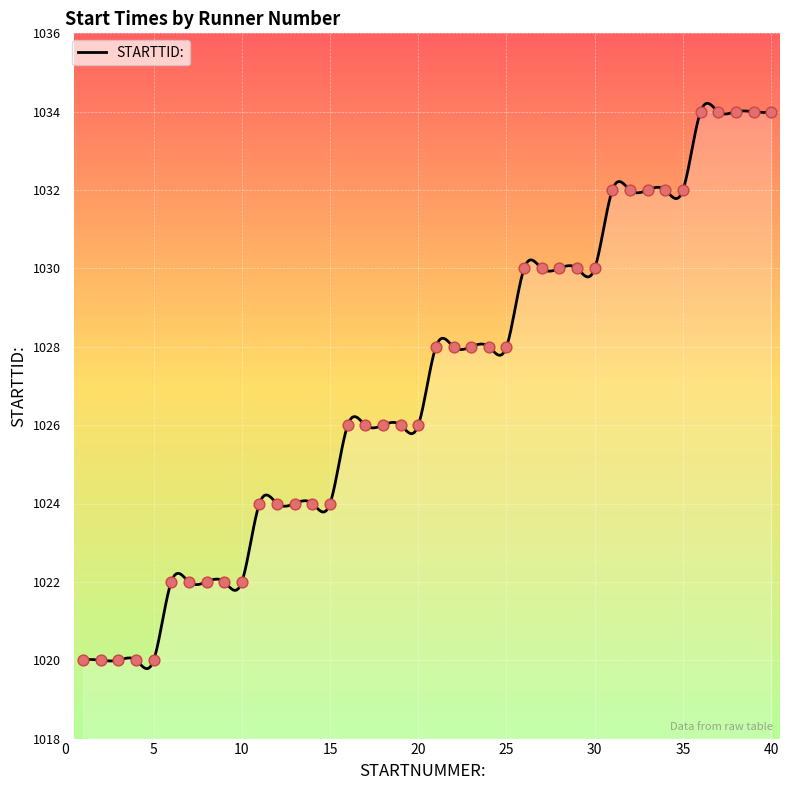

What is the ratio of the value at 28 to the value at 29?

1.0